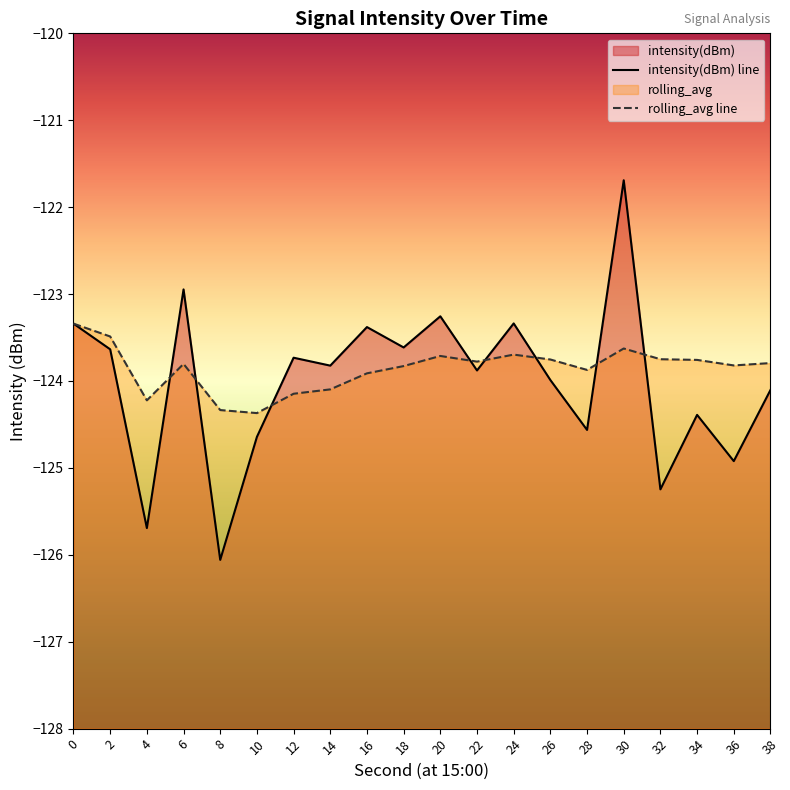

What is the difference between the second highest and minimum values in the rolling_avg series?

0.9